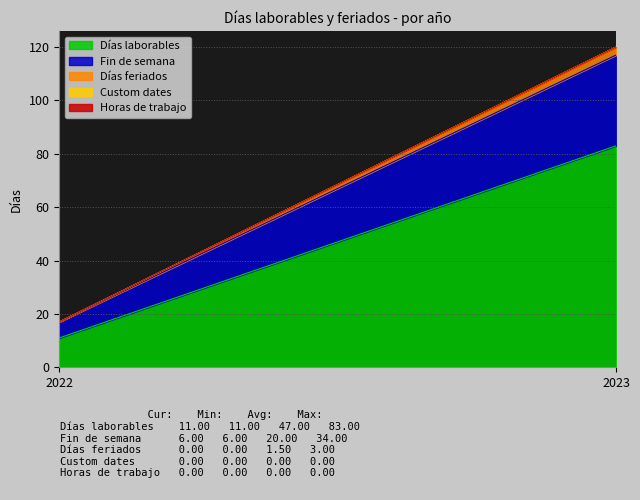

Reading left to right, what are all the values shown in this chart?

Días laborables: 11	83
Fin de semana: 6	34
Días feriados: 0	3
Custom dates: 0	0
Horas de trabajo: 0	0